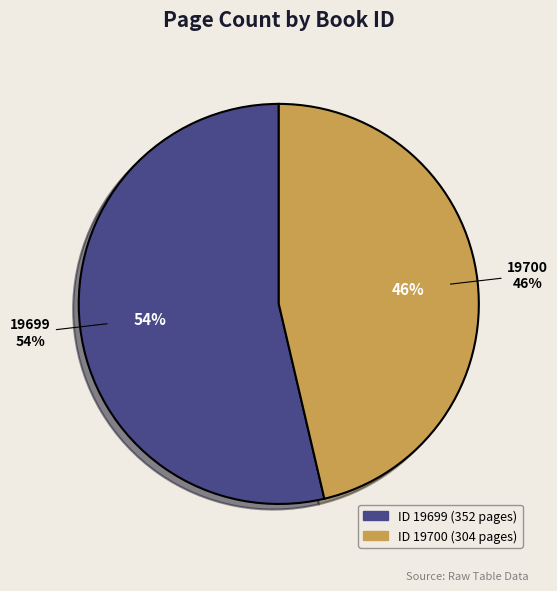

What is the change in value from 19699 to 19700?

-48